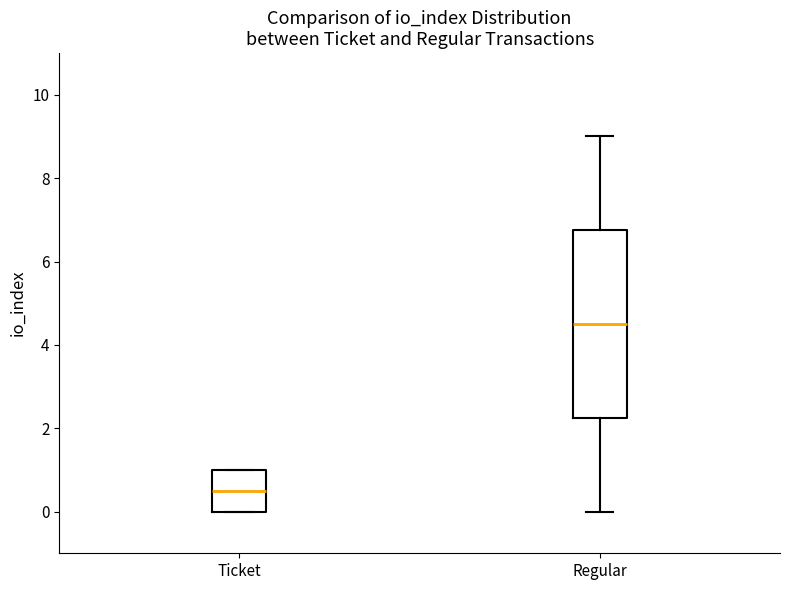

Where does the median line of the box for Ticket sit on the y-axis? The values are not printed on the chart, so give them approximately, as read against the axis.

0.6